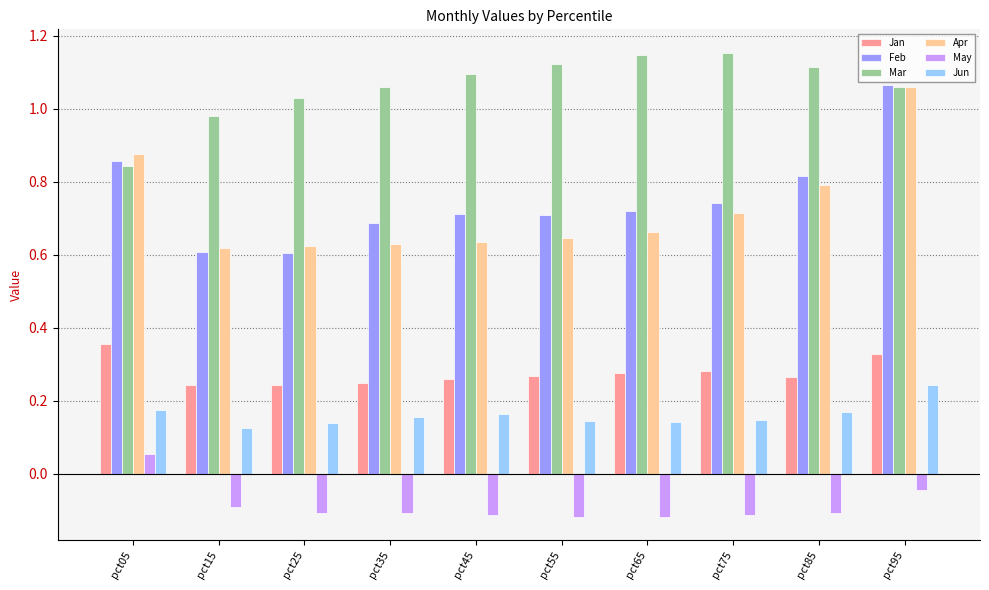

Which series has the widest spread of values?

Feb